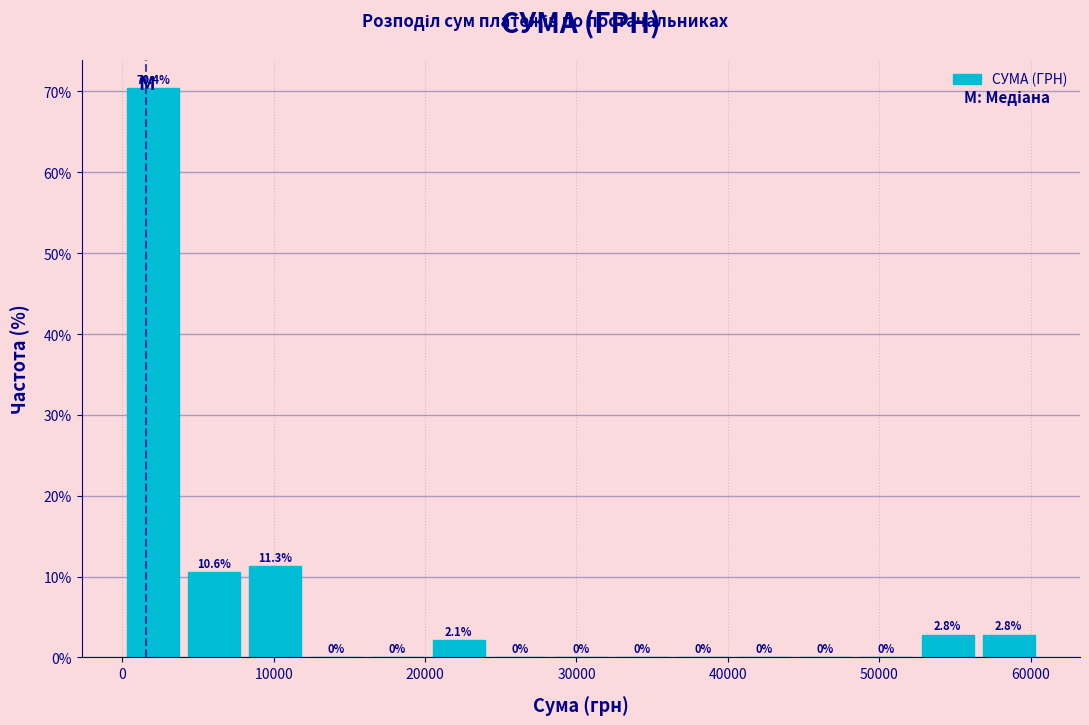

What is the height of the bar covering 0 to 4000 on the x-axis? The bar edges are not printed on the chart, so give them approximately, as read against the axis.

70.4